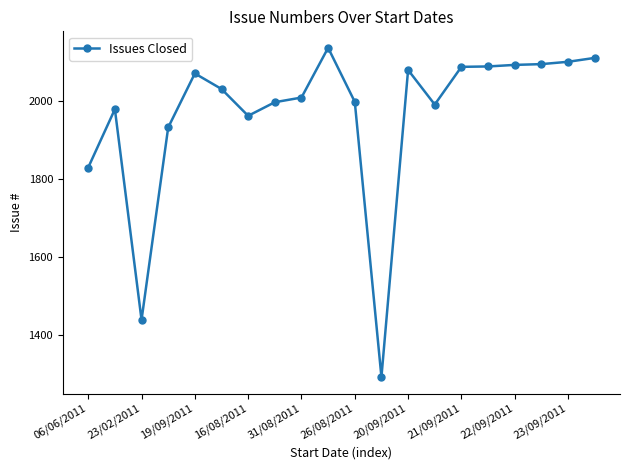

How many lines are shown in the chart?

1